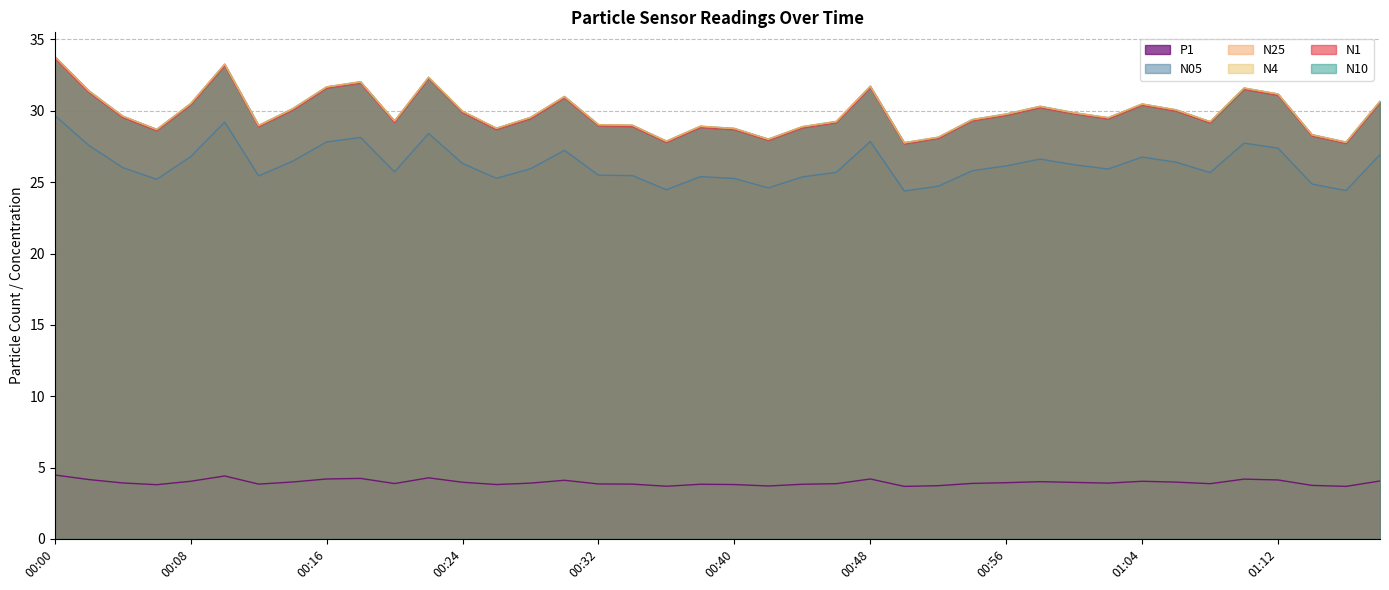

Where is N10 nearest to the value 30?

00:24